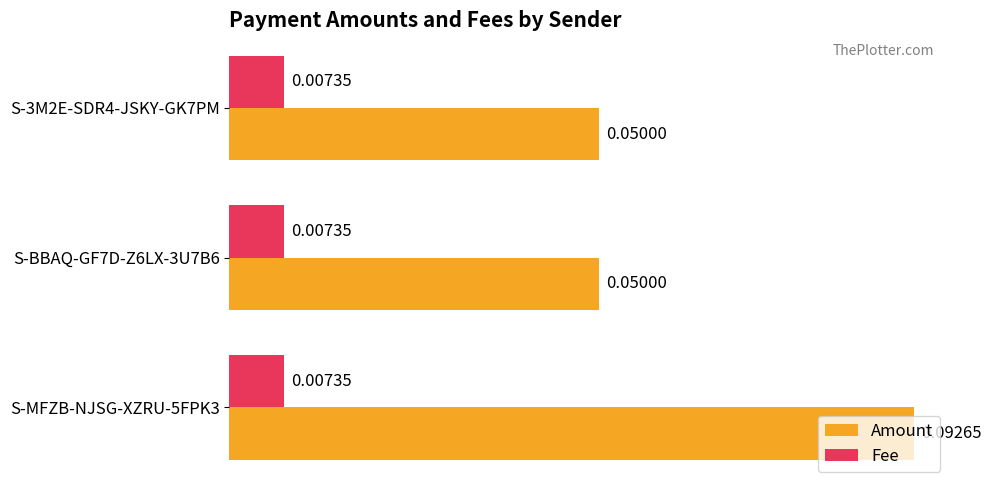

At how many categories does at least one series exceed 0?

3